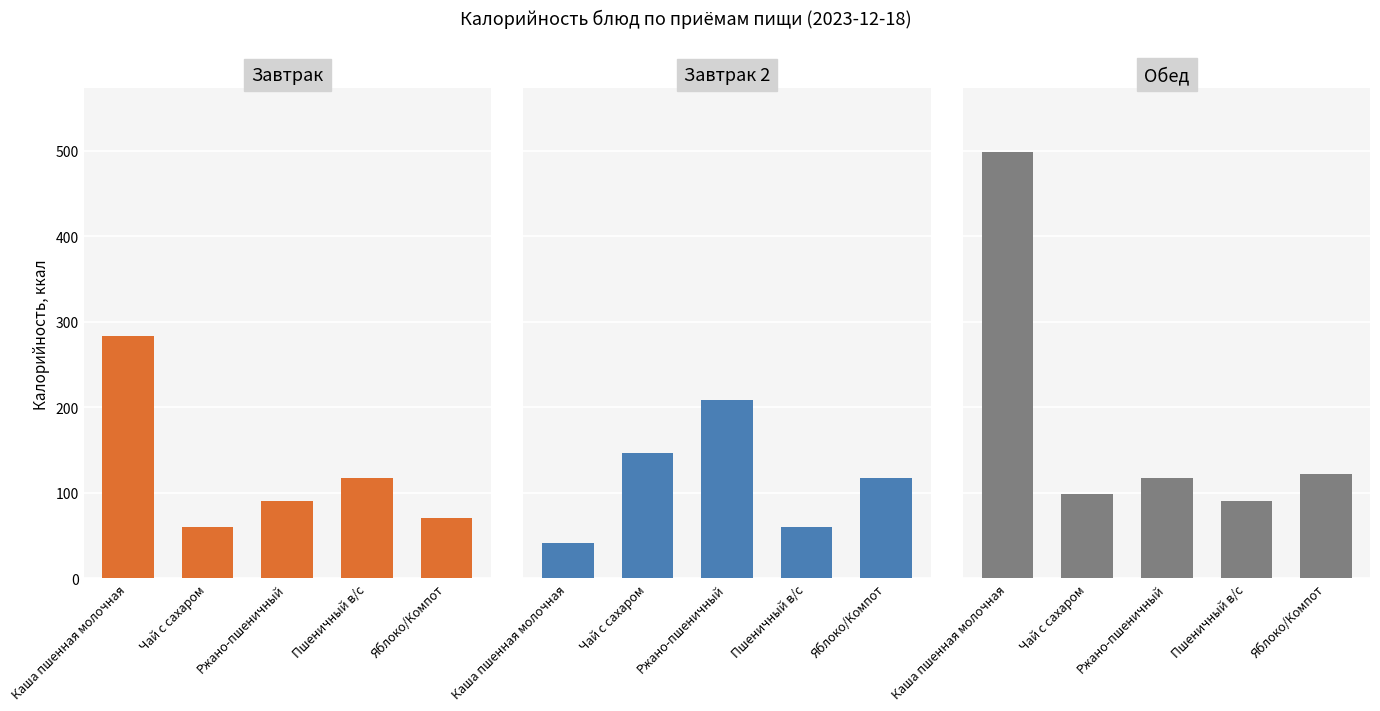

Where is Завтрак nearest to the value 171?

Пшеничный в/с